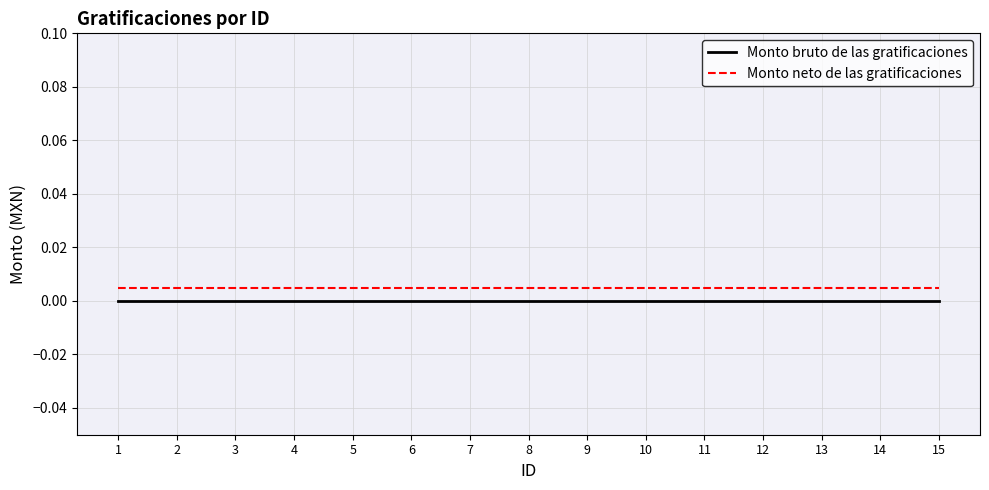

True or false: Monto bruto de las gratificaciones and Monto neto de las gratificaciones intersect in this chart.

False